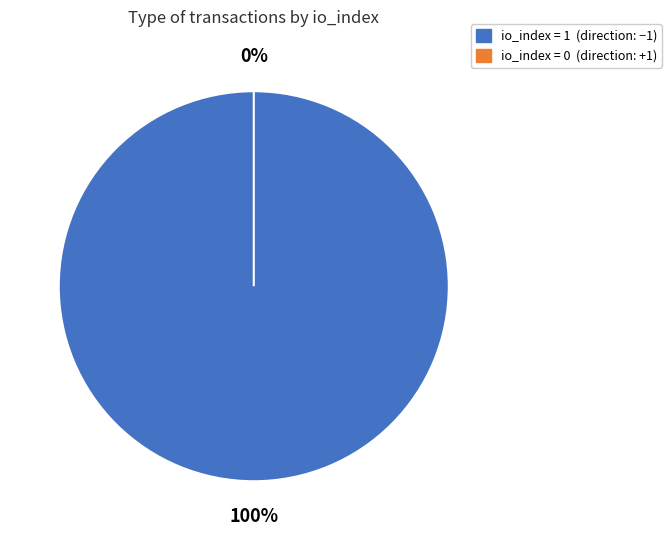

Is there a majority slice in this chart?

Yes